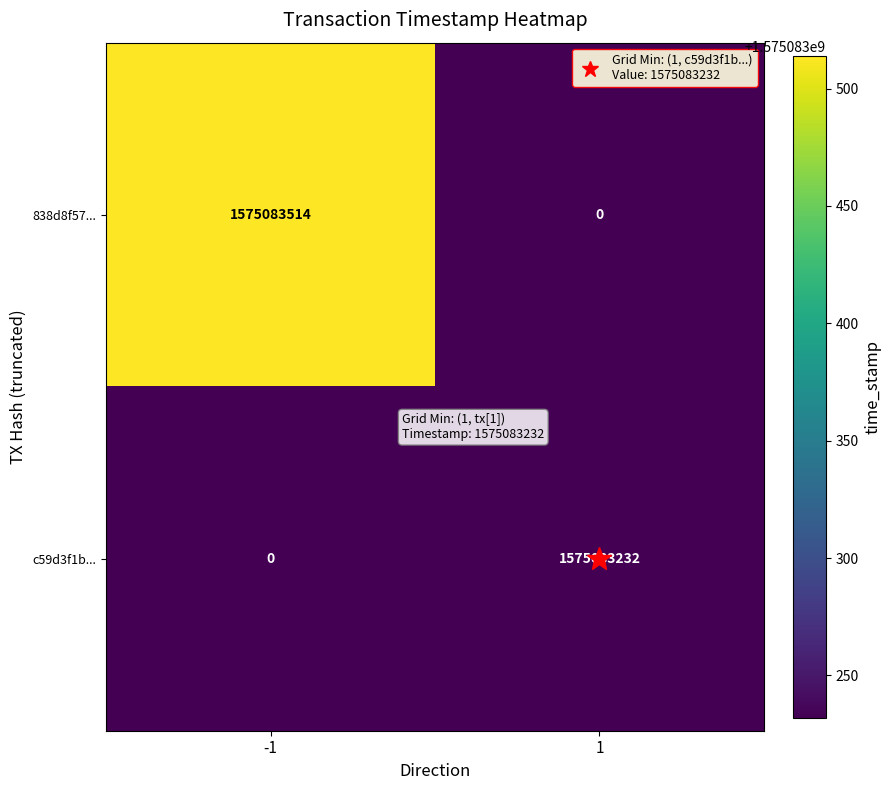

Read the 838d8f57... value at -1.

1575083514